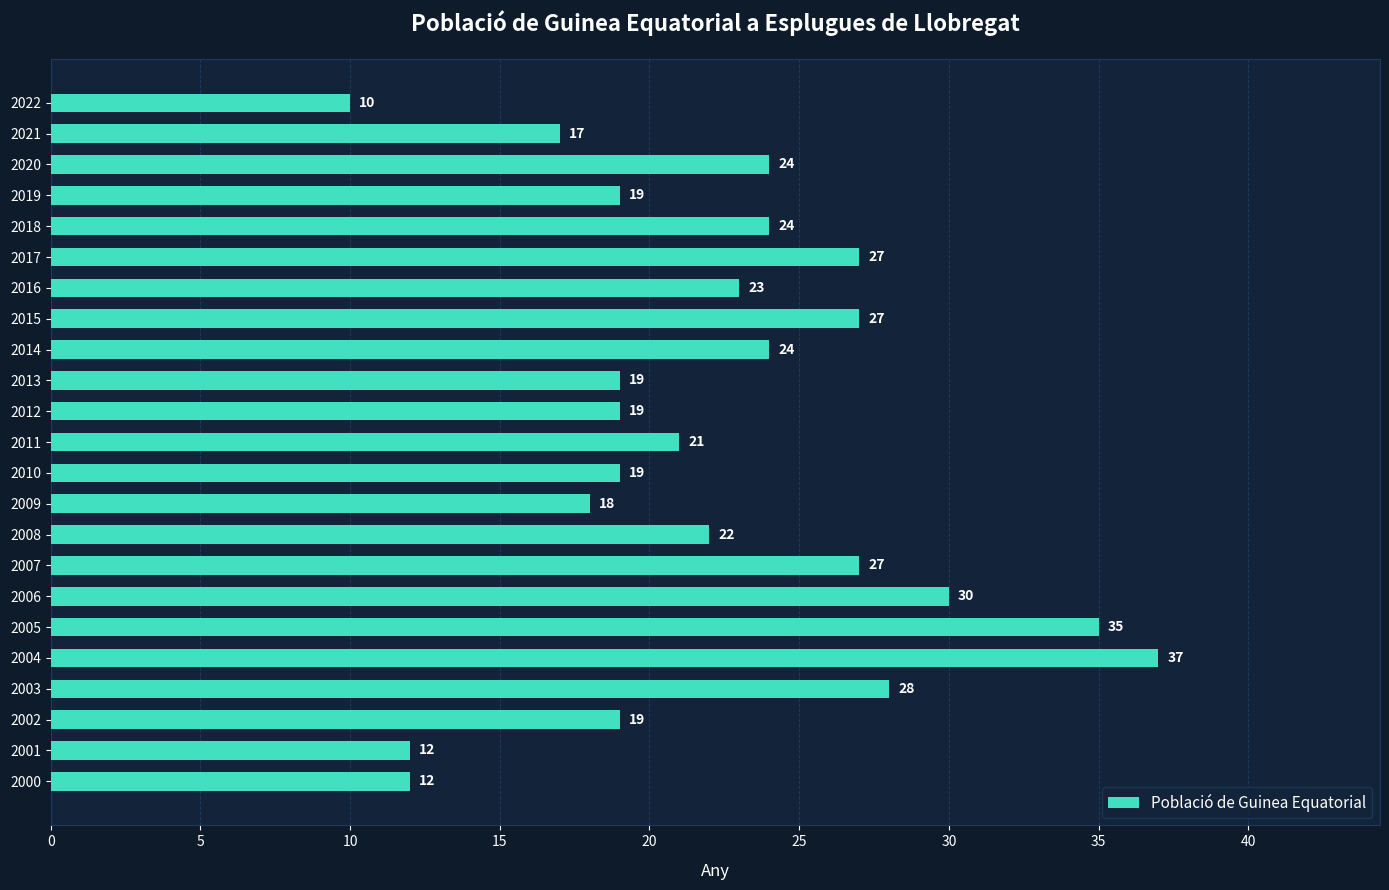

True or false: the data shows 21 at 2011.

True